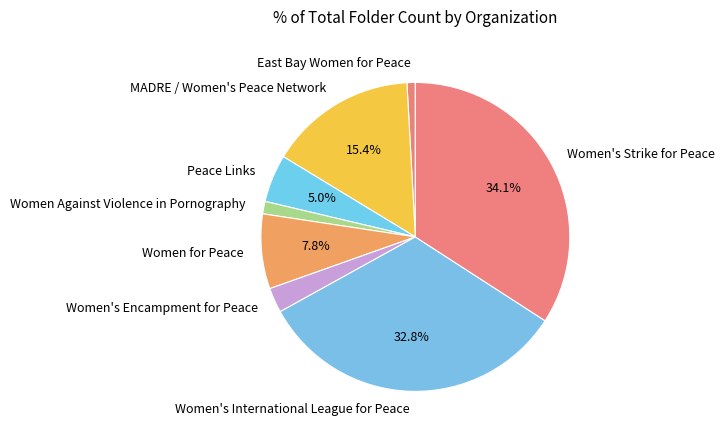

What is the largest slice in the pie chart?

Women's Strike for Peace